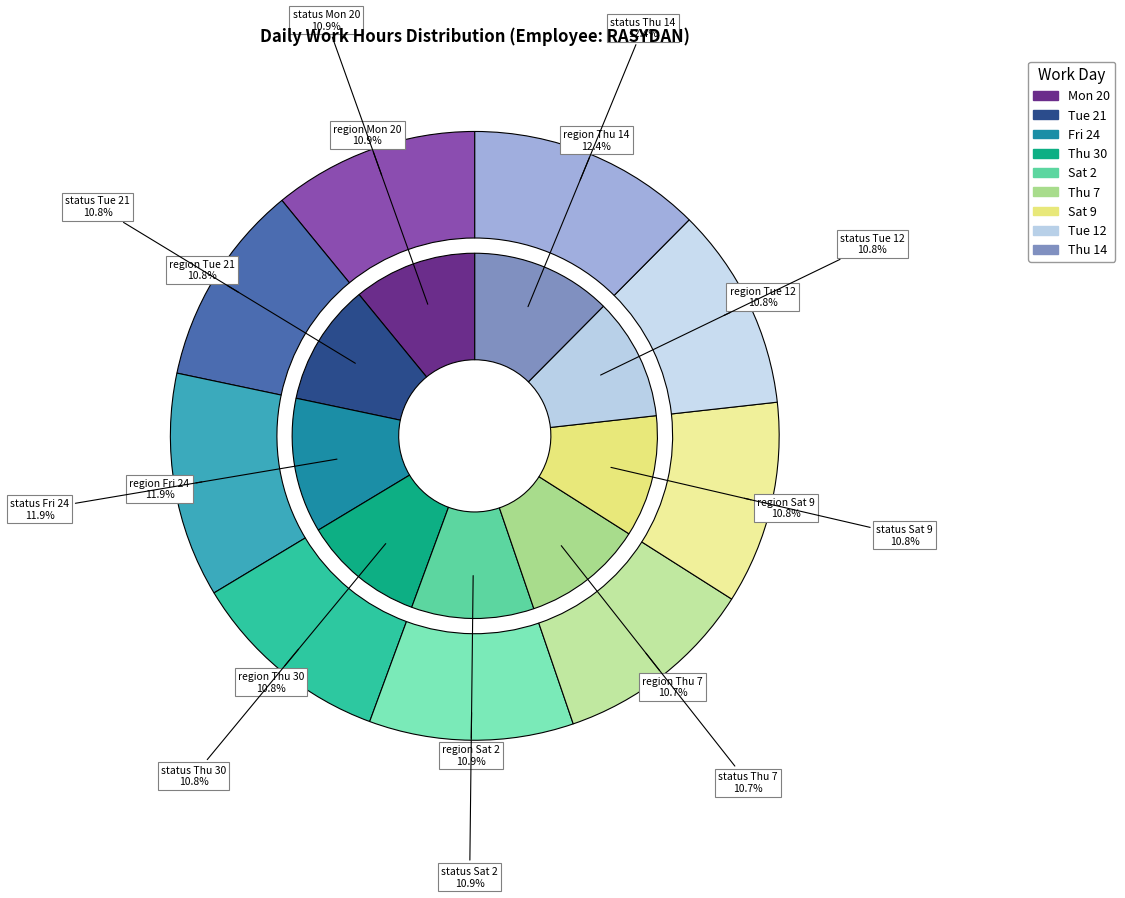

How many slices are in this pie chart?

9